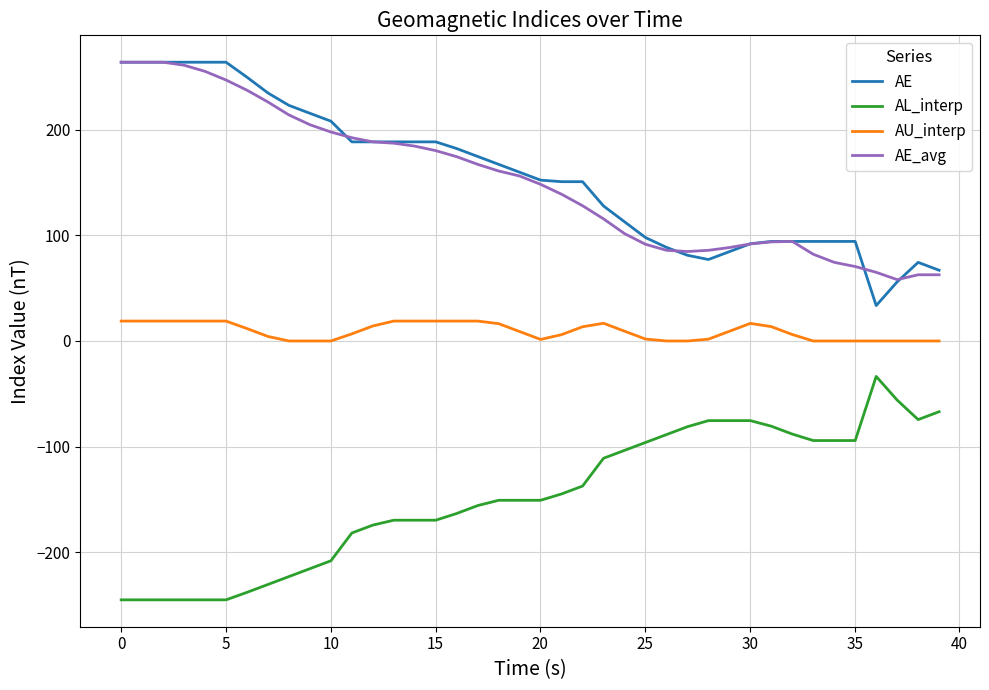

True or false: AE and AL_interp intersect in this chart.

False